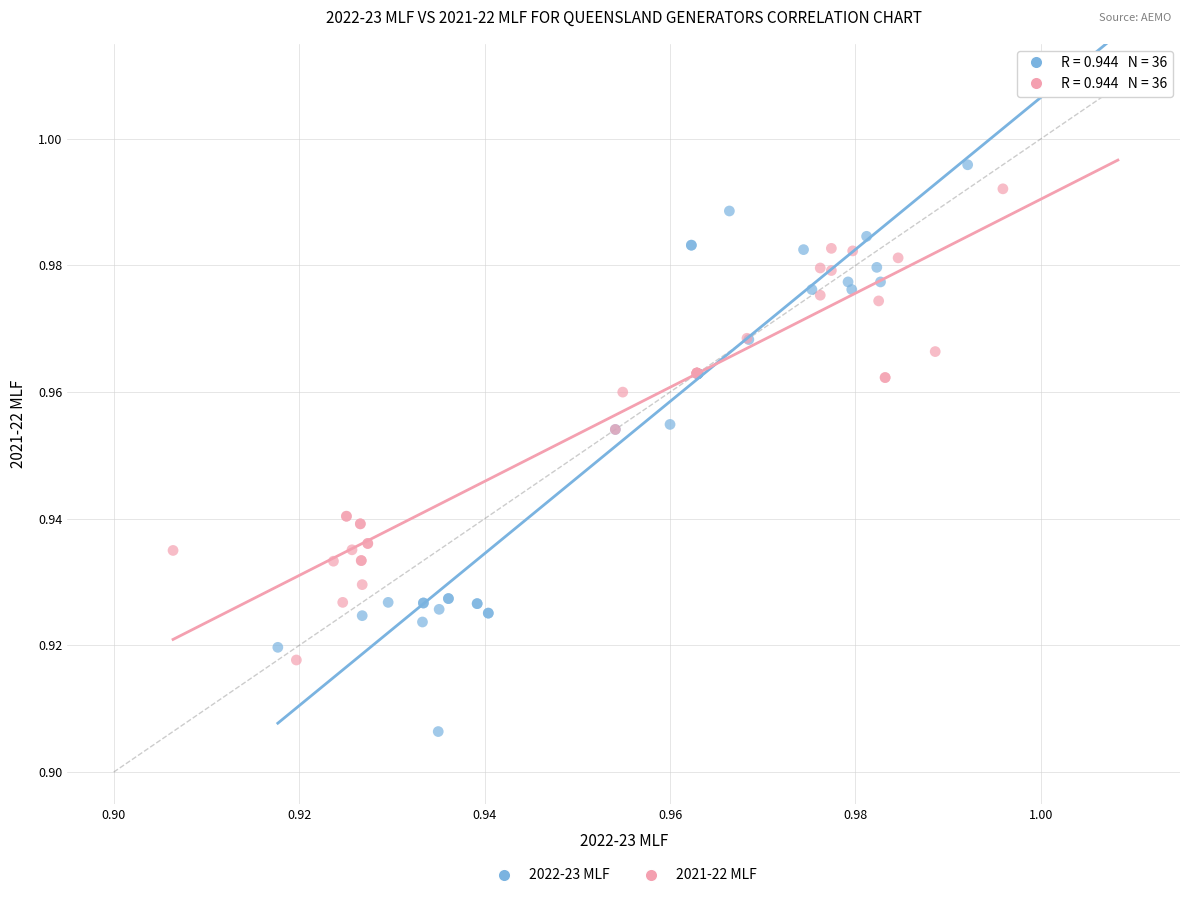

What are all the series names shown in the legend?

2022-23 MLF, 2021-22 MLF